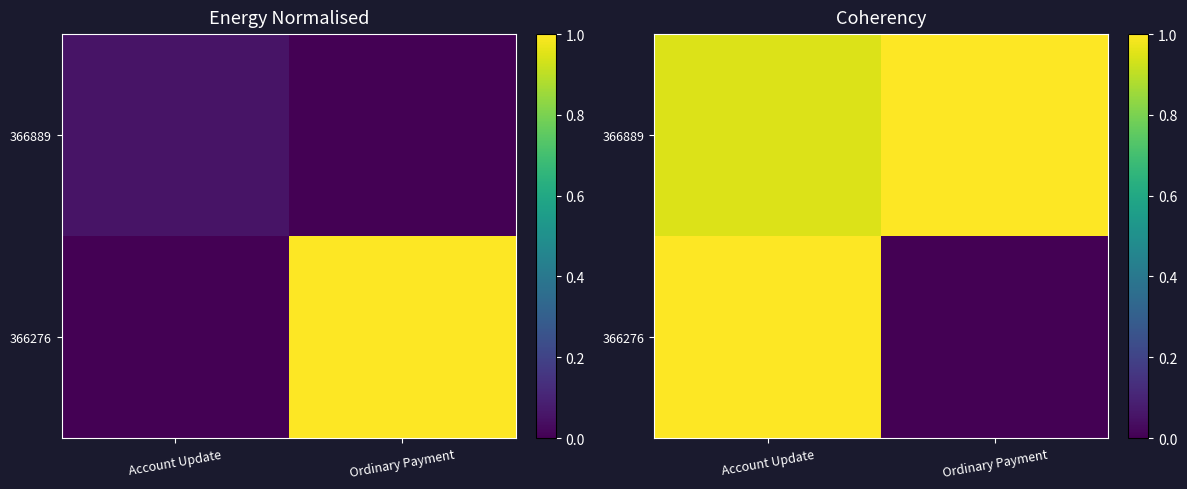

True or false: 366889 has a value of 0.9 at Account Update.

True